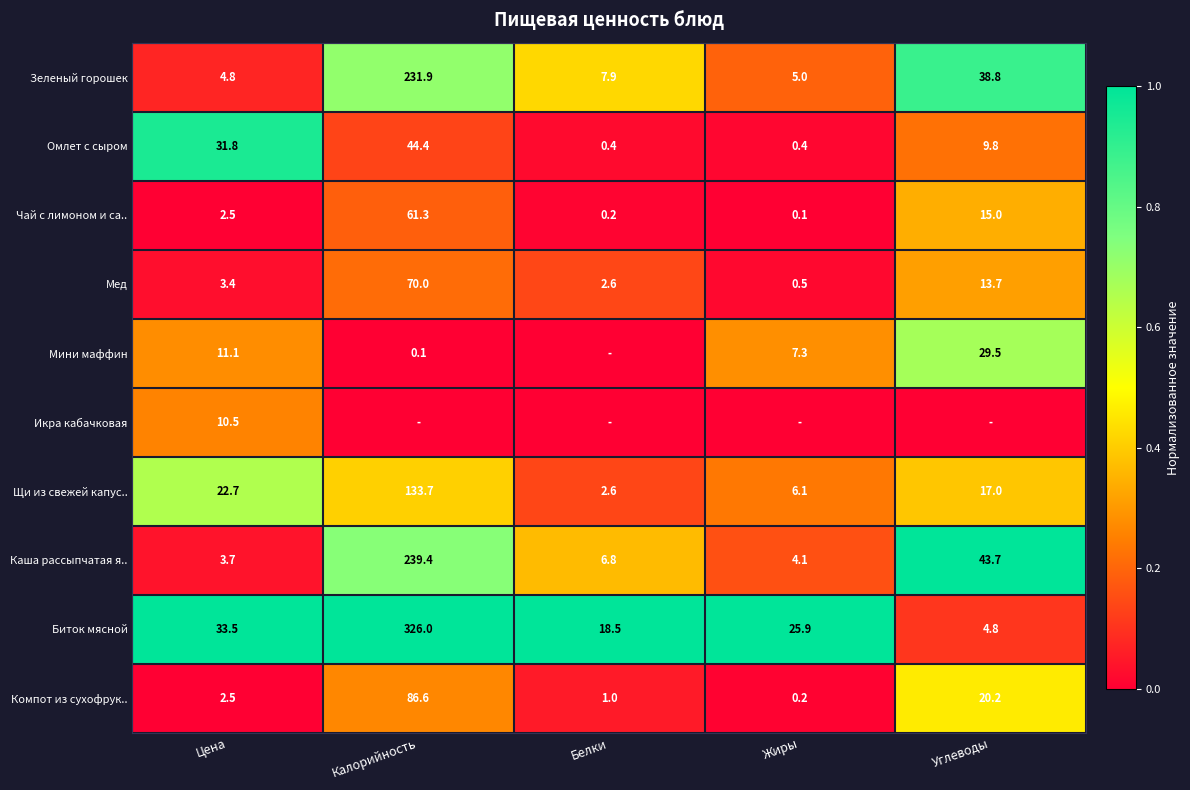

What is the total value across all series at Цена?

126.5